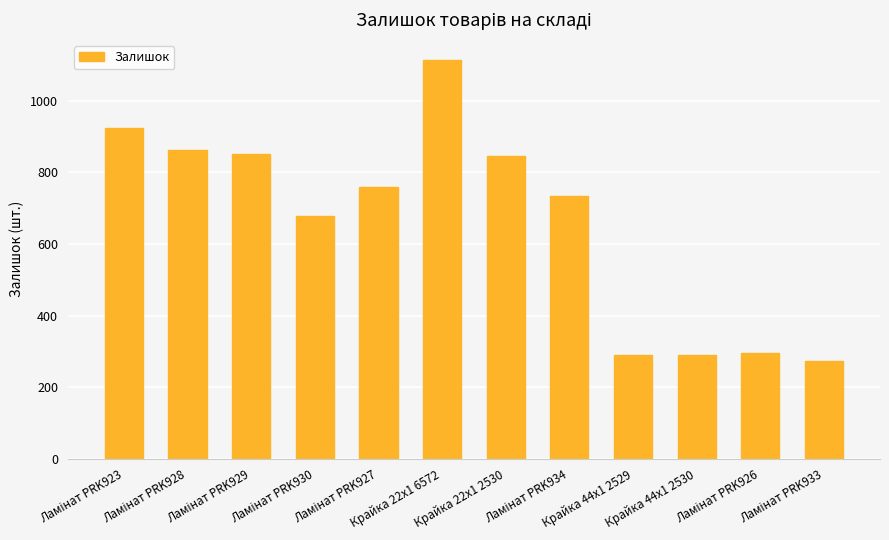

Between Крайка 22x1 6572 and Крайка 44x1 2530, which is larger?

Крайка 22x1 6572